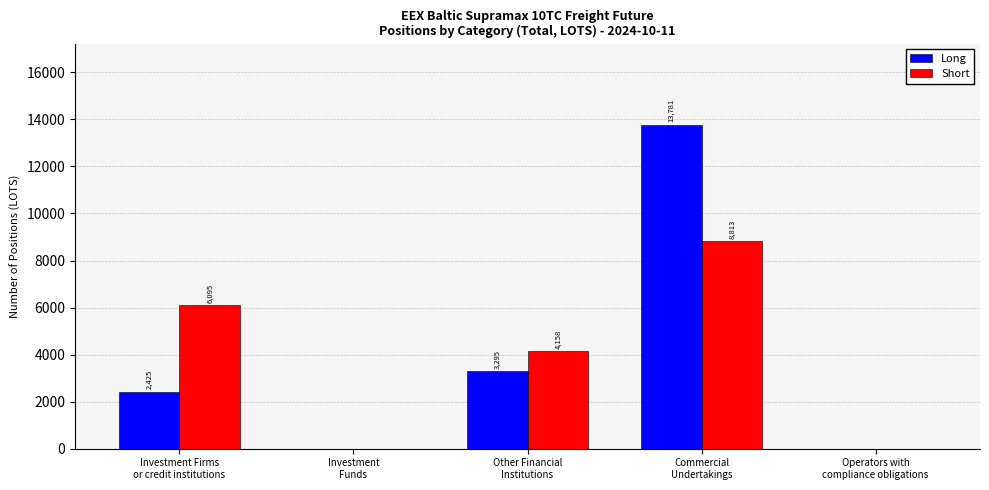

What is the maximum value shown in the chart?

13781.5